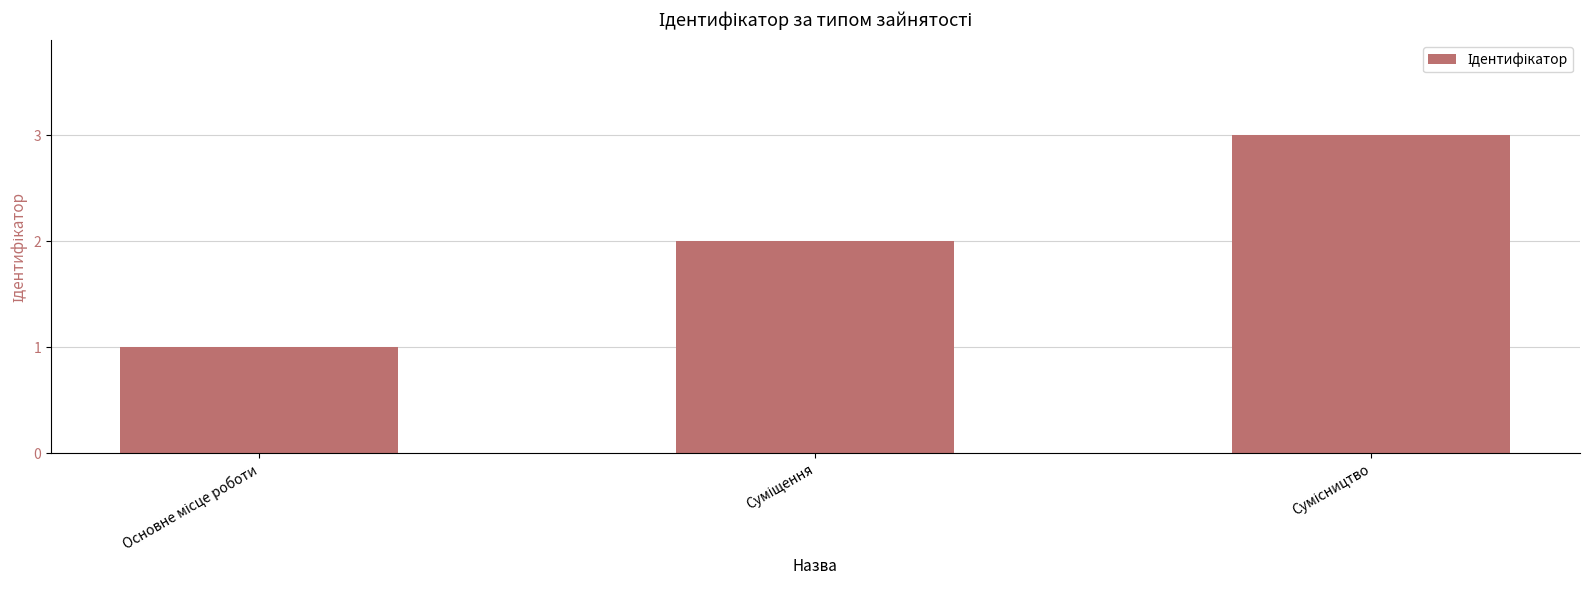

Reading left to right, transcribe all the data shown in this chart.

1	2	3